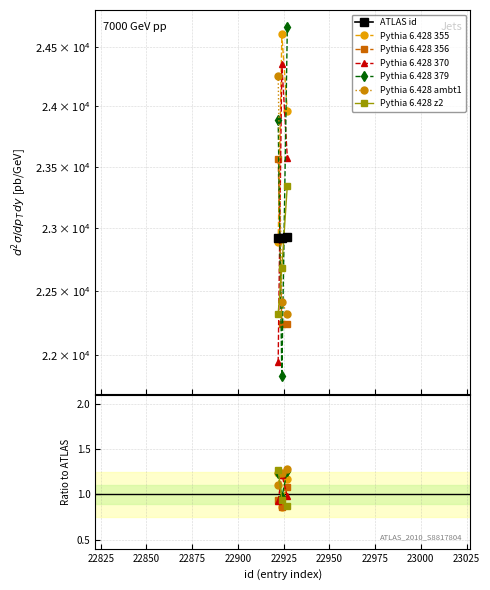

What is the value of the 1st point from the left?

22922